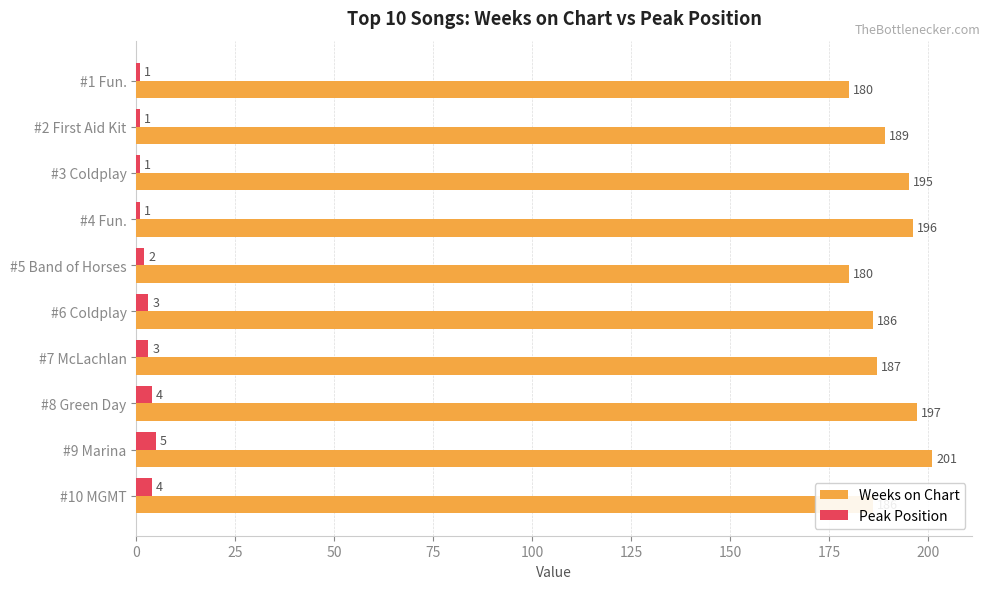

At which label is Weeks on Chart closest to 190?

#2 First Aid Kit